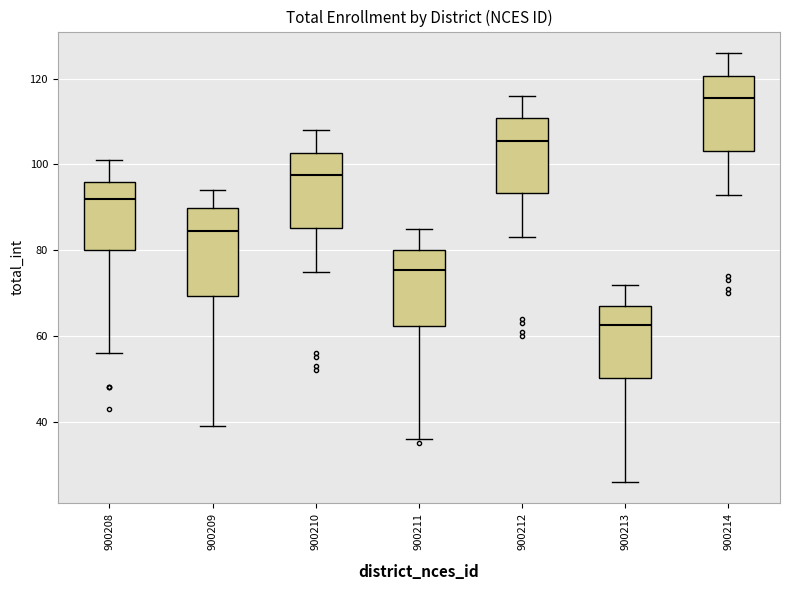

Which box has the highest median line?

900214